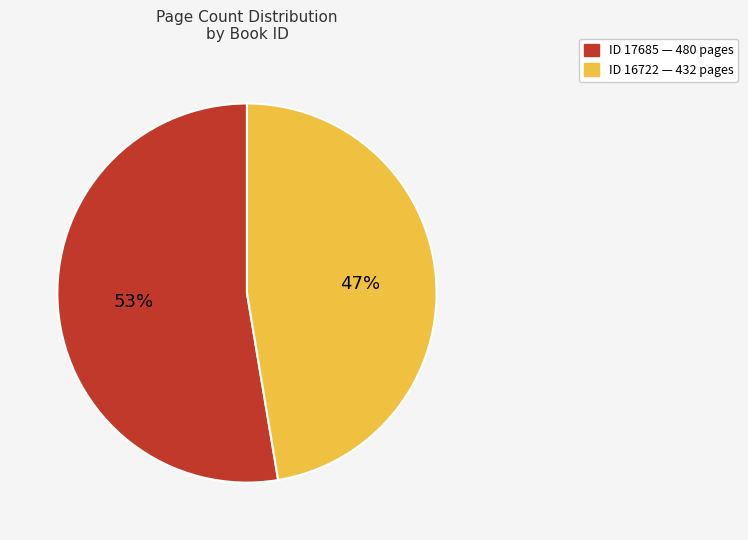

Rank the categories by value from lowest to highest.

ID 16722 — 432 pages, ID 17685 — 480 pages